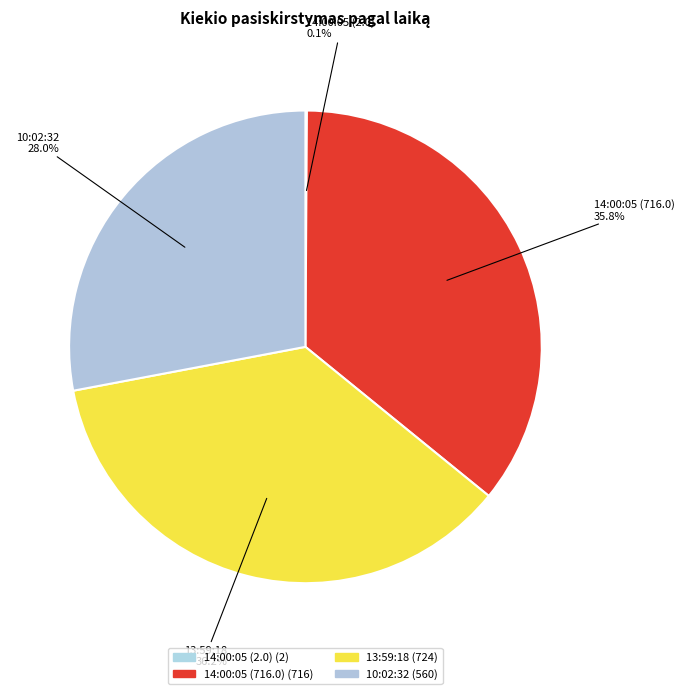

Is there any slice that represents more than half of the pie?

No